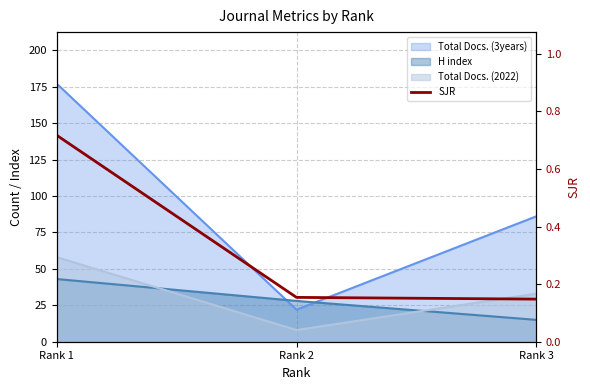

Reading right to left, extract all data points from this chart.

Rank 3=0.1	Rank 2=0.2	Rank 1=0.7